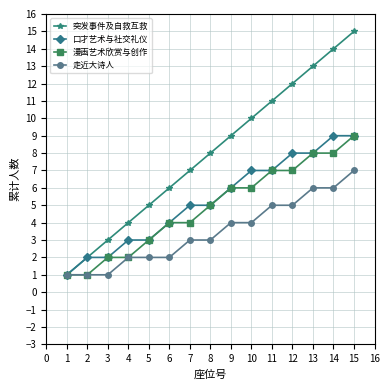

Which series has the largest total across all categories?

突发事件及自救互救